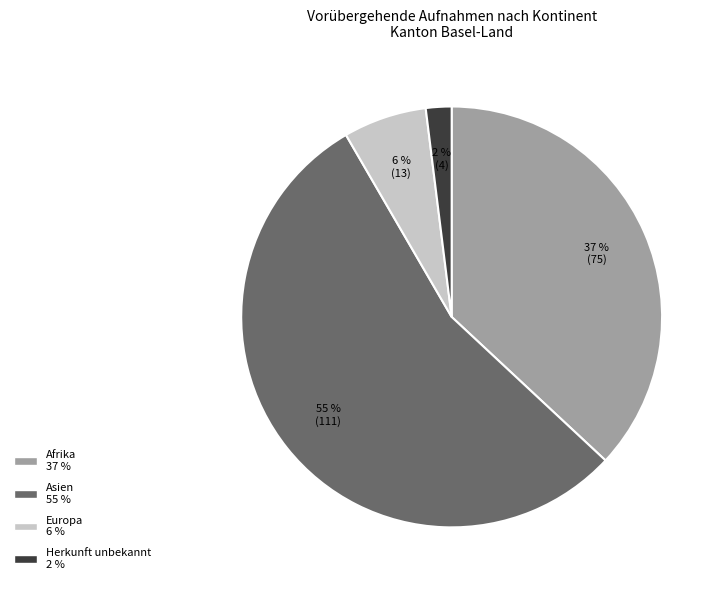

Count the number of slices in the pie.

4